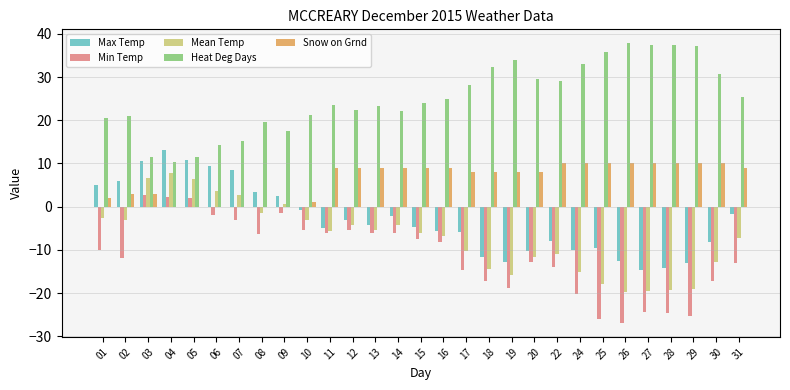

Which series has the largest total across all categories?

Heat Deg Days